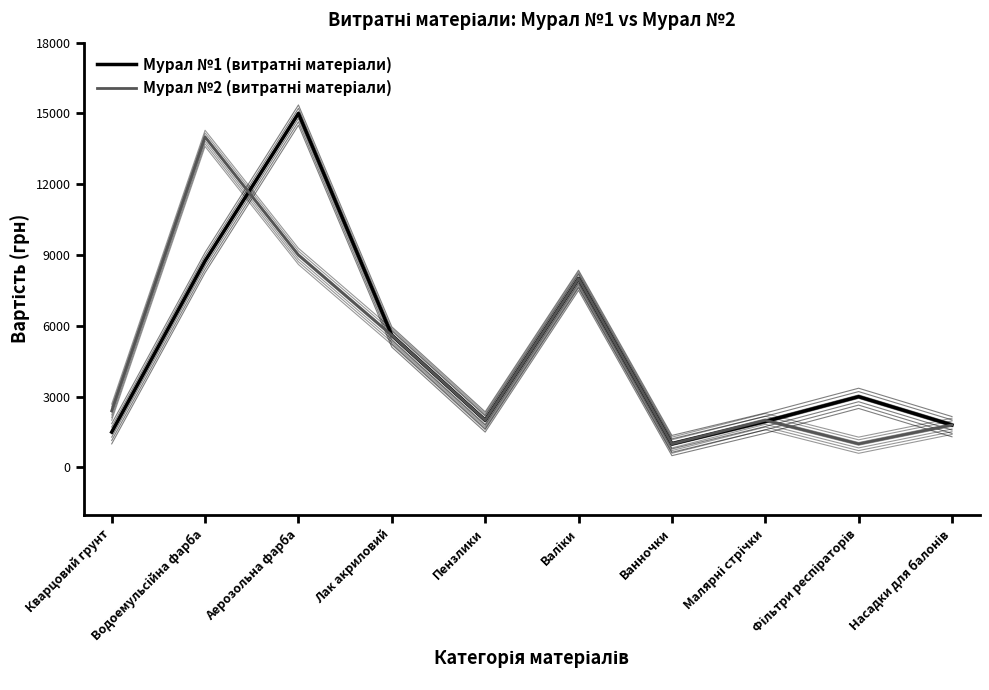

Count the number of data series in this chart.

2